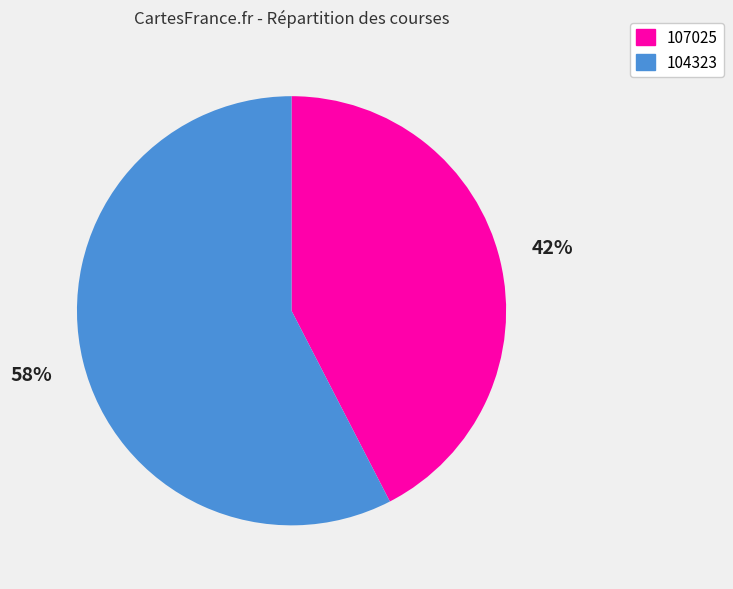

To the nearest percent, what is the combined percentage of 104323 and 107025?

100%